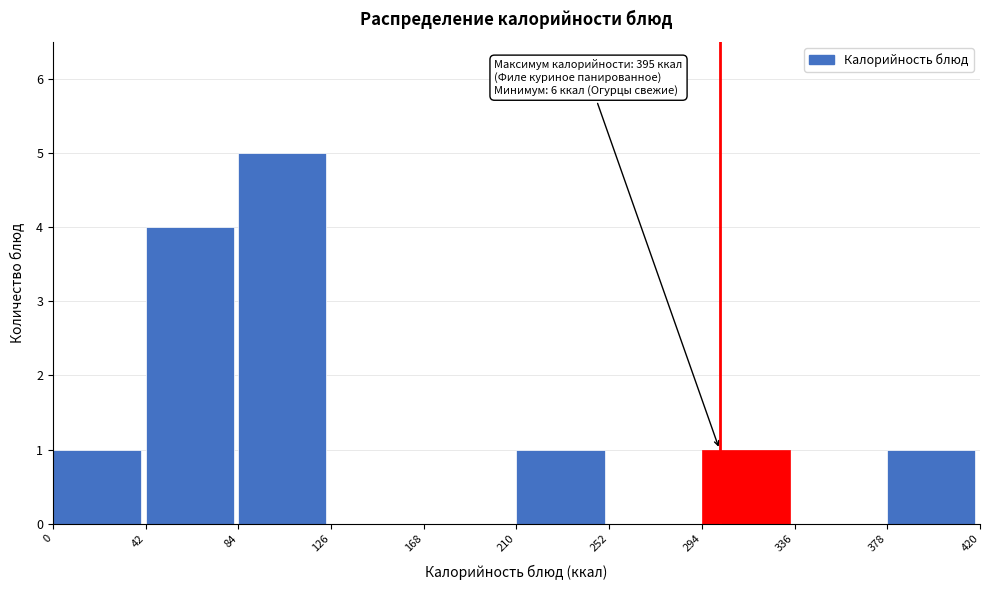

Which range on the x-axis has the tallest bar?

84 to 126